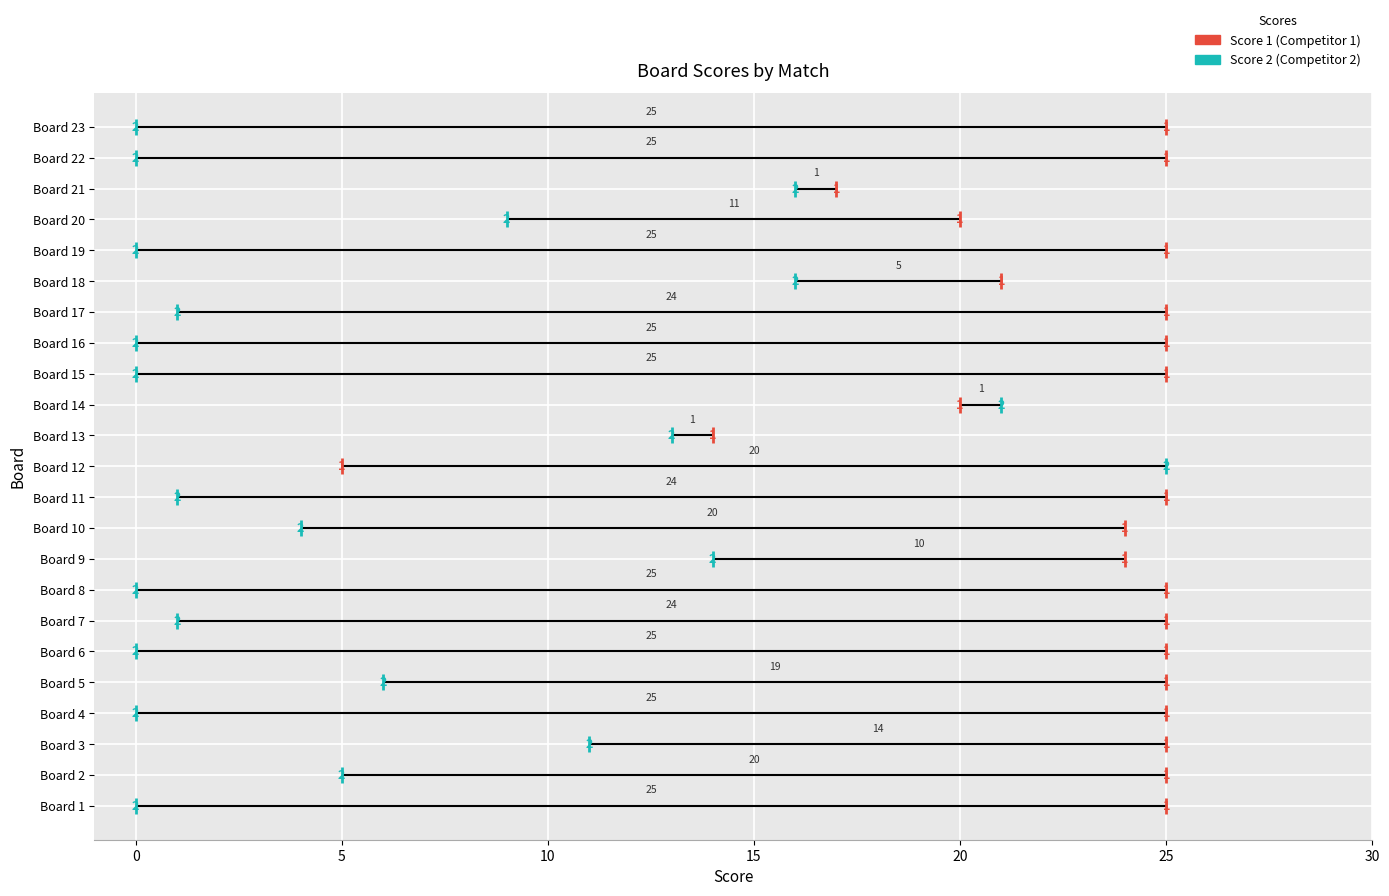

At which category is the sum across all series the highest?

14